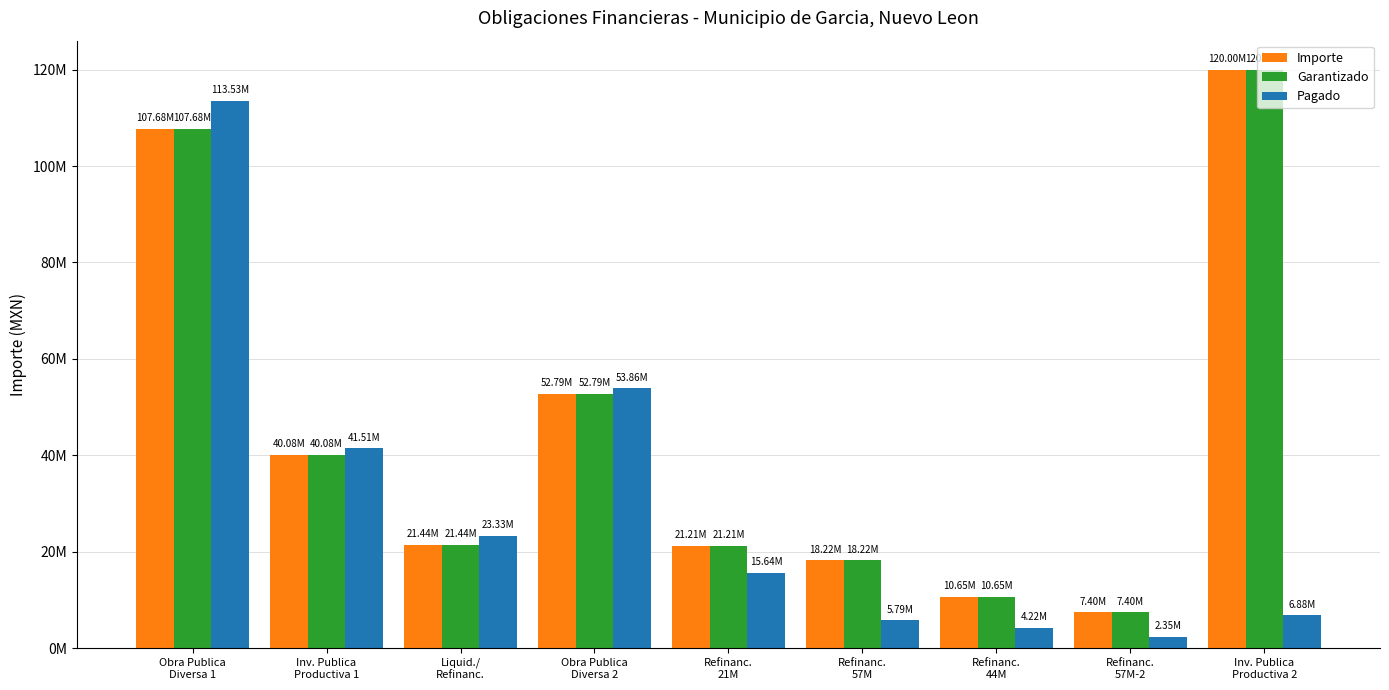

What is the sum of all Pagado values?

267098651.2